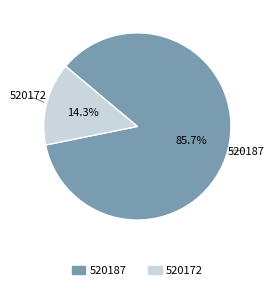

Which slice is the smallest?

520172